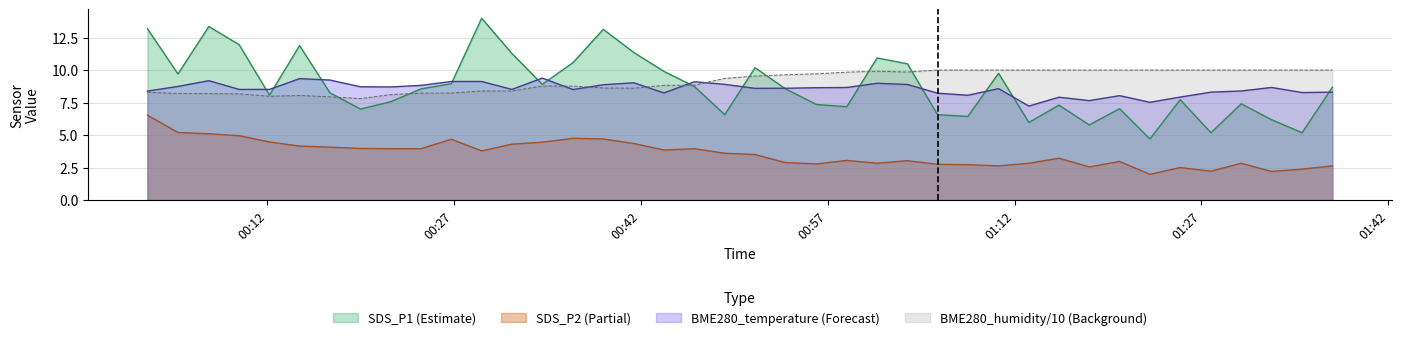

At which category does the chart reach its peak across all series?

2023/12/05 00:29:13